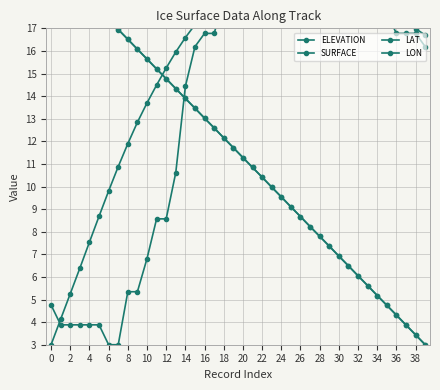

Count the number of data series in this chart.

4